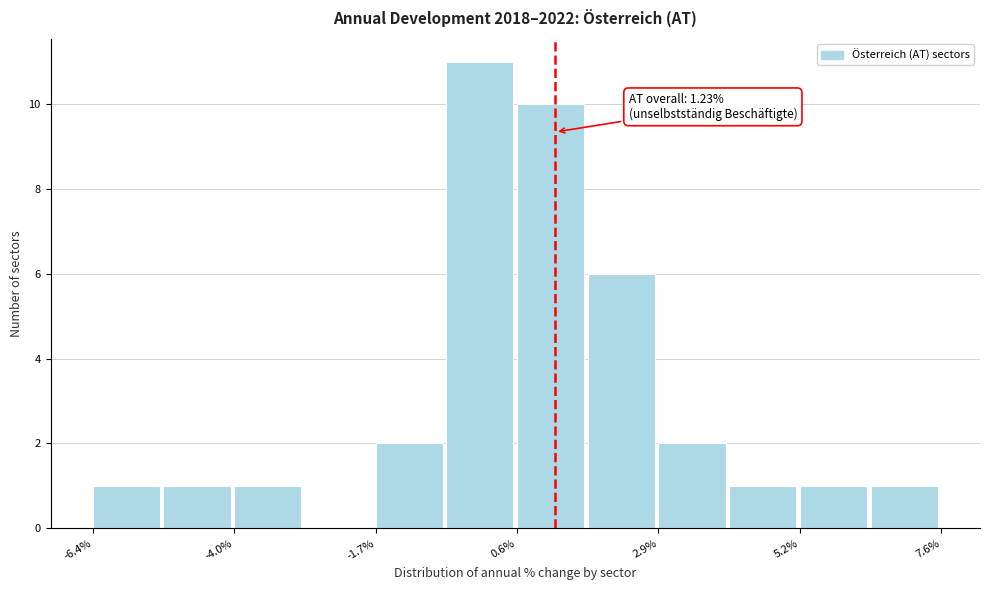

Read against the x-axis, roughly where is the centre of the tallest bar?

0.0